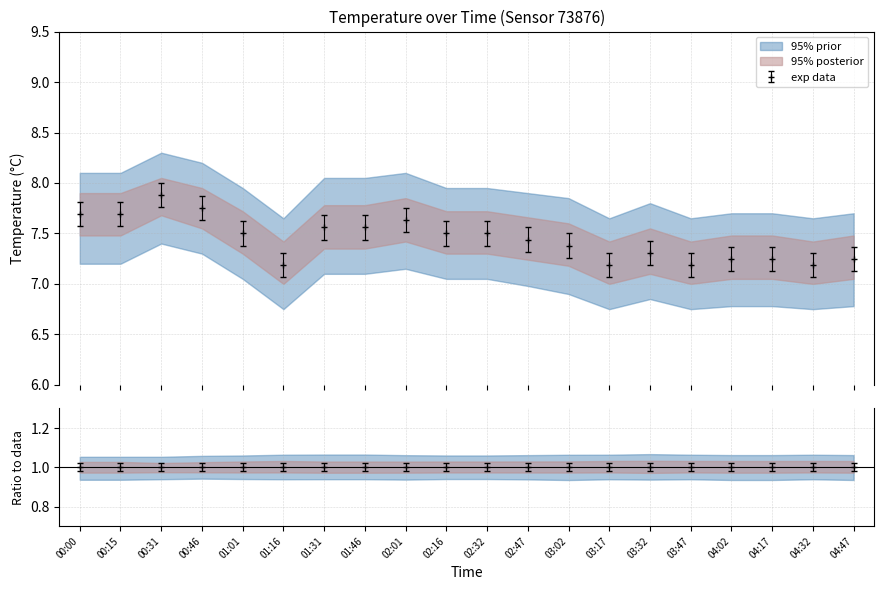

Reading left to right, transcribe all the data shown in this chart.

7.7	7.7	7.9	7.8	7.5	7.2	7.6	7.6	7.6	7.5	7.5	7.4	7.4	7.2	7.3	7.2	7.2	7.2	7.2	7.2